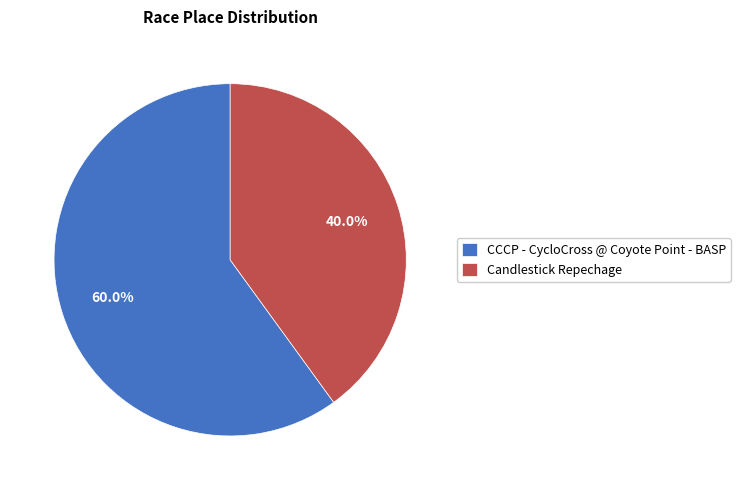

To the nearest percent, what is the combined percentage of Candlestick Repechage and CCCP - CycloCross @ Coyote Point - BASP?

100%